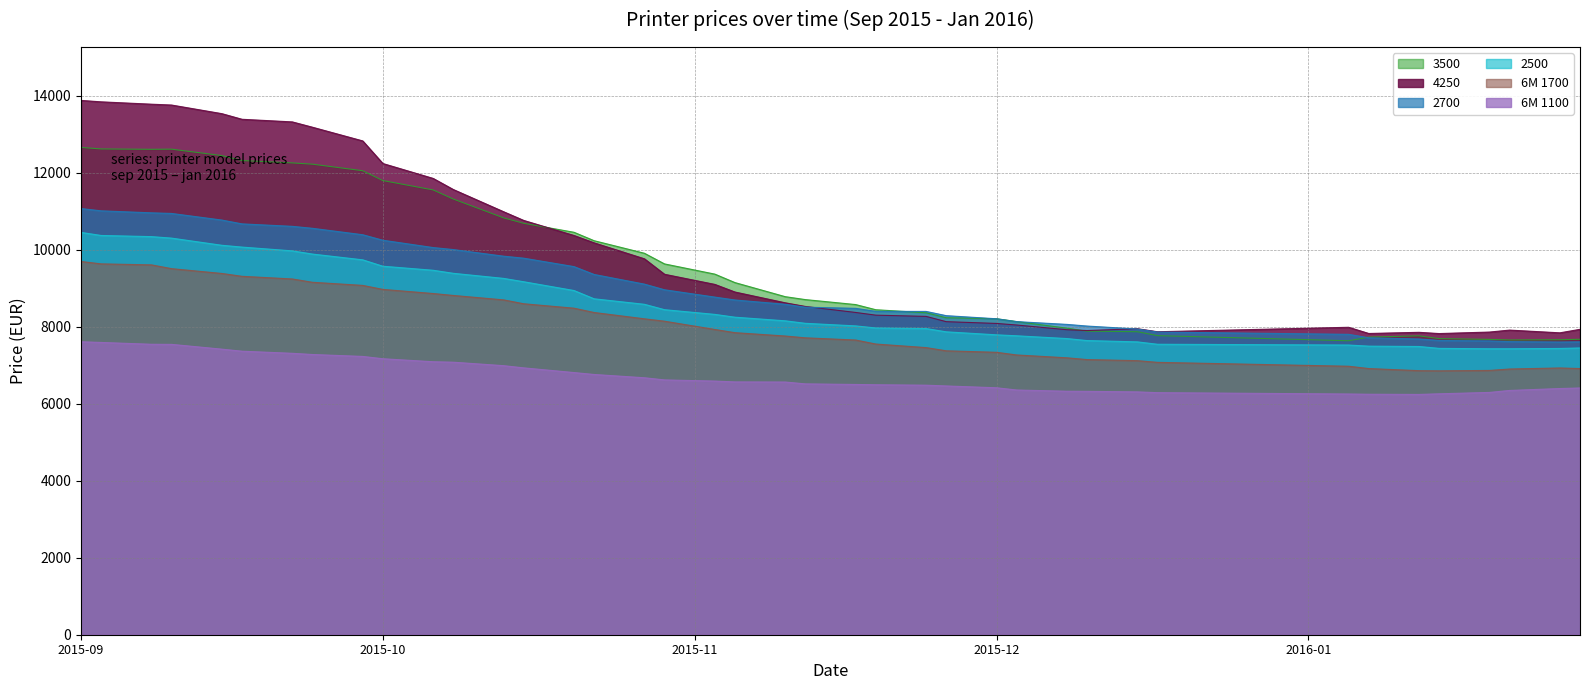

True or false: 3500 and 6M 1700 intersect in this chart.

False